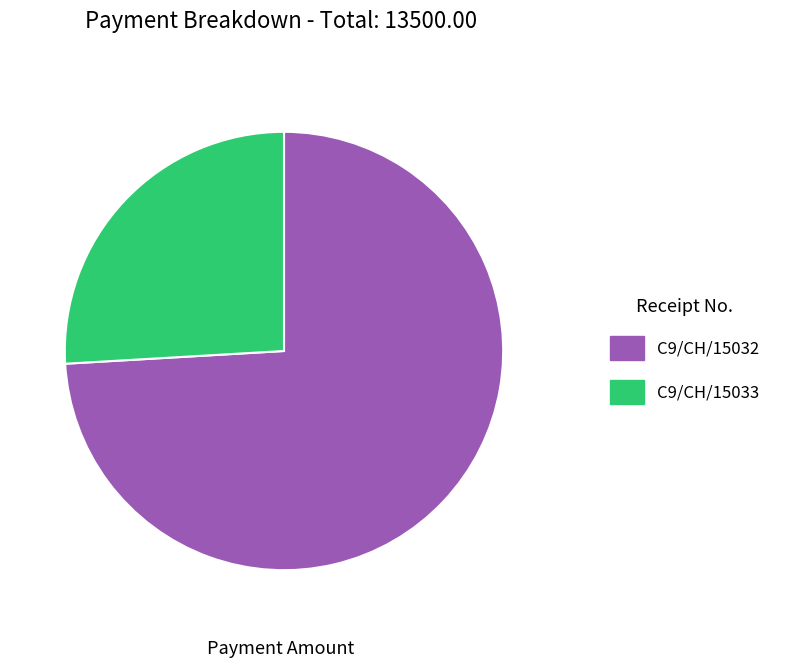

Do C9/CH/15032 and C9/CH/15033 together represent more than half of the pie?

Yes